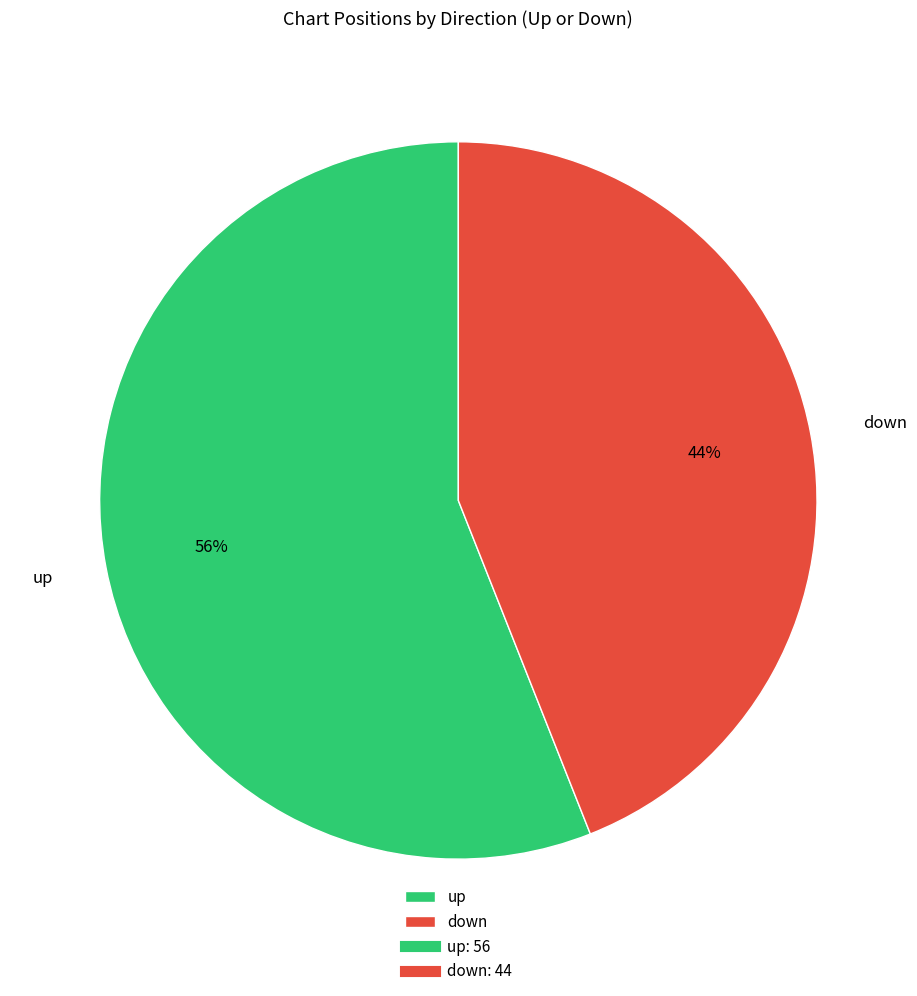

Rank the categories by value from lowest to highest.

down, up